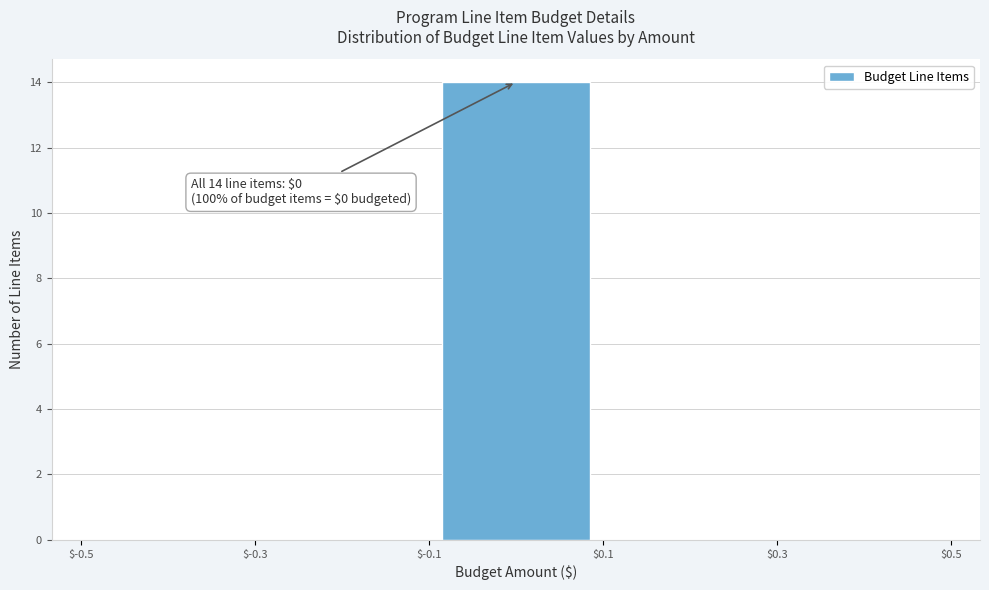

Over which range of the x-axis is the bar tallest?

$-0.1 to $0.1